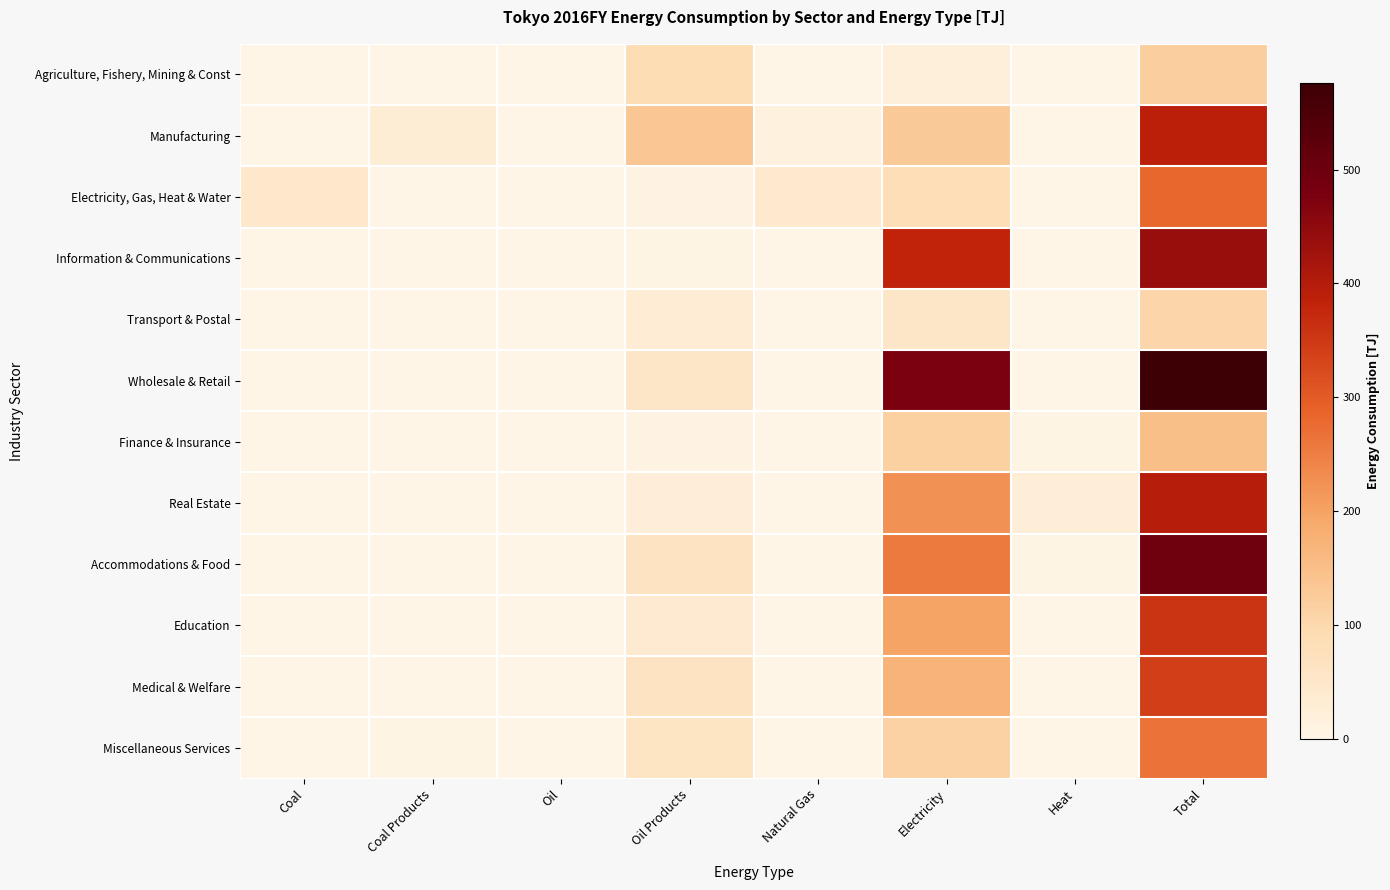

Rank the series by their maximum value, from lowest to highest.

Transport & Postal, Agriculture, Fishery, Mining & Const, Finance & Insurance, Miscellaneous Services, Electricity, Gas, Heat & Water, Medical & Welfare, Education, Manufacturing, Real Estate, Information & Communications, Accommodations & Food, Wholesale & Retail